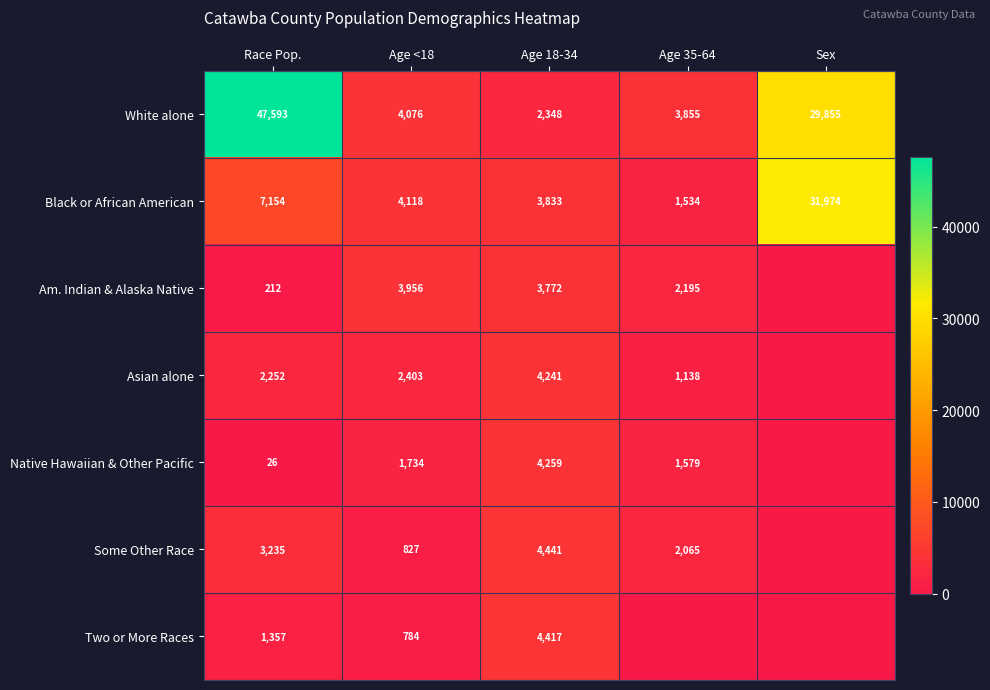

Is the value of Two or More Races at Race Pop. greater than the value of Am. Indian & Alaska Native at Age 35-64?

No